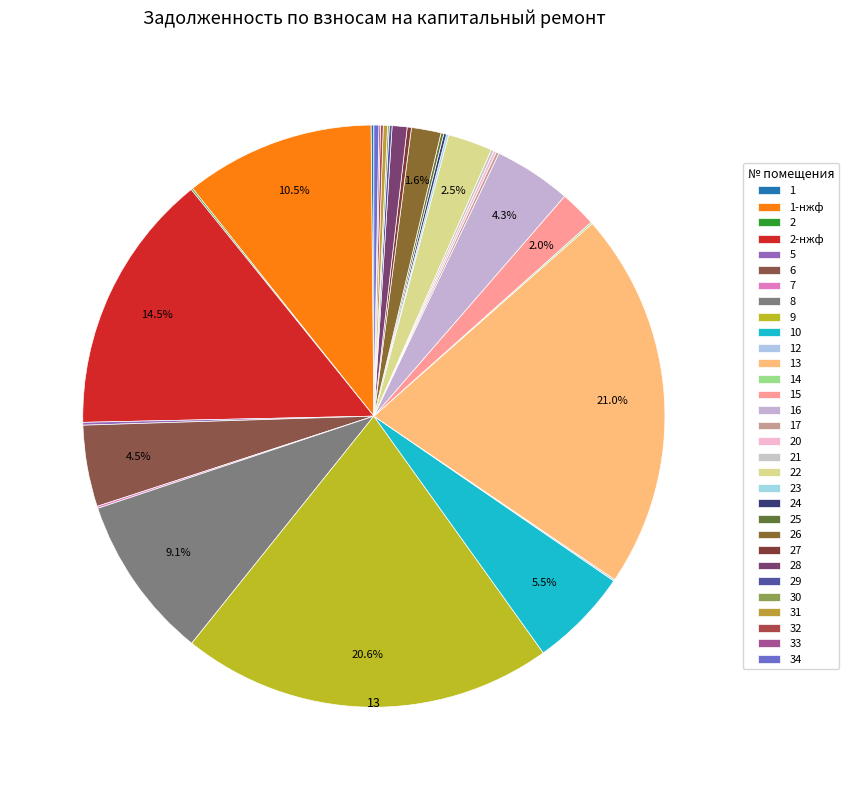

Does 7 account for over 50% of the chart?

No